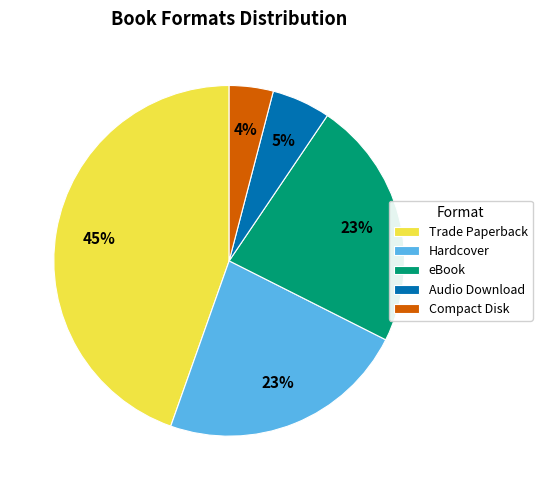

What is the ratio of the value at Hardcover to the value at Trade Paperback?

0.5